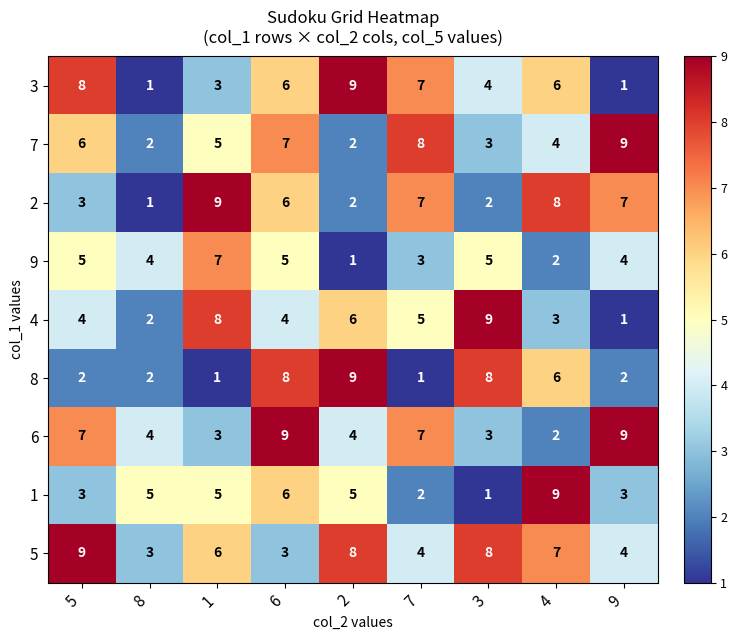

What is the difference between the maximum and minimum values in the 1 series?

8